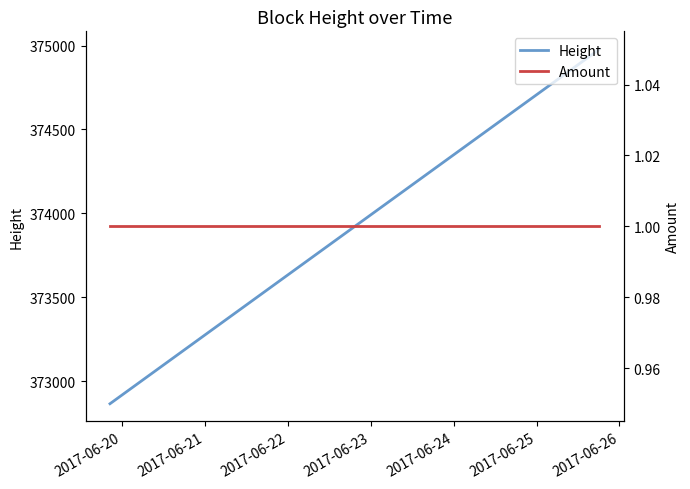

What is the value of the Height point at the 3rd from the left?

374979